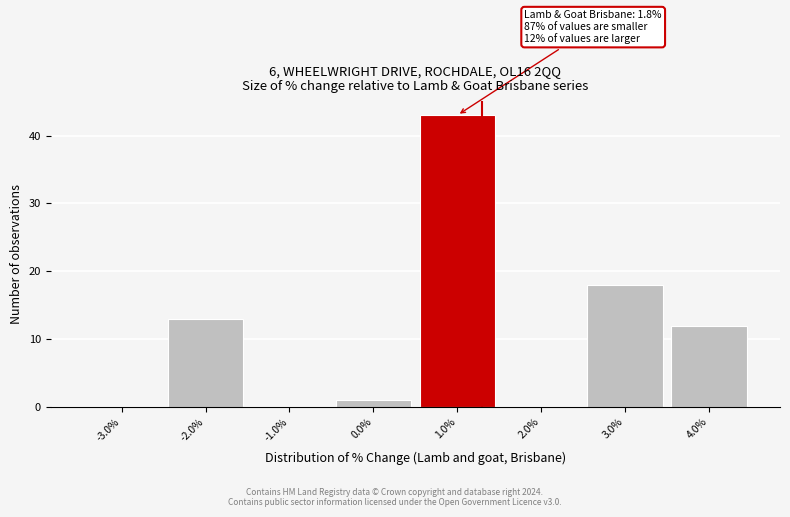

Reading right to left, transcribe all the data shown in this chart.

4.0%=12	3.0%=18	2.0%=0	1.0%=43	0.0%=1	-1.0%=0	-2.0%=13	-3.0%=0